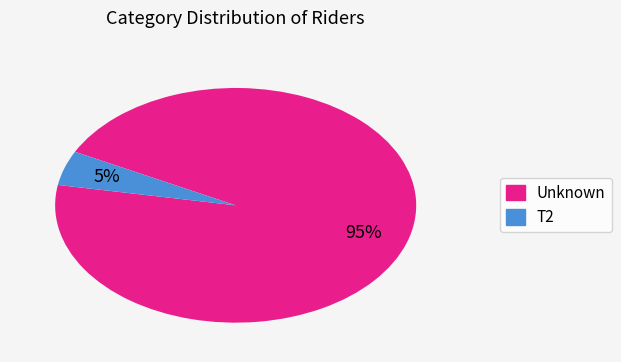

What percentage is the Unknown slice, to the nearest percent?

95%